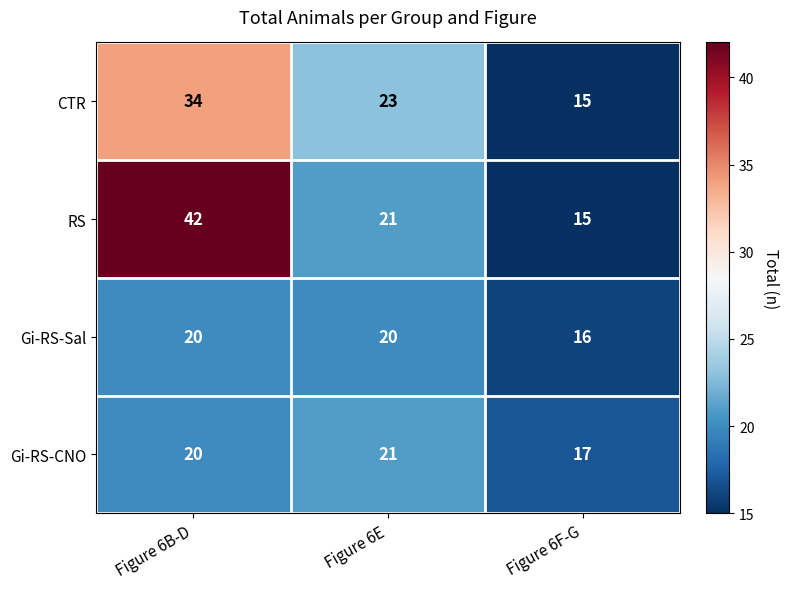

What is the approximate value of Gi-RS-Sal at Figure 6B-D?

20